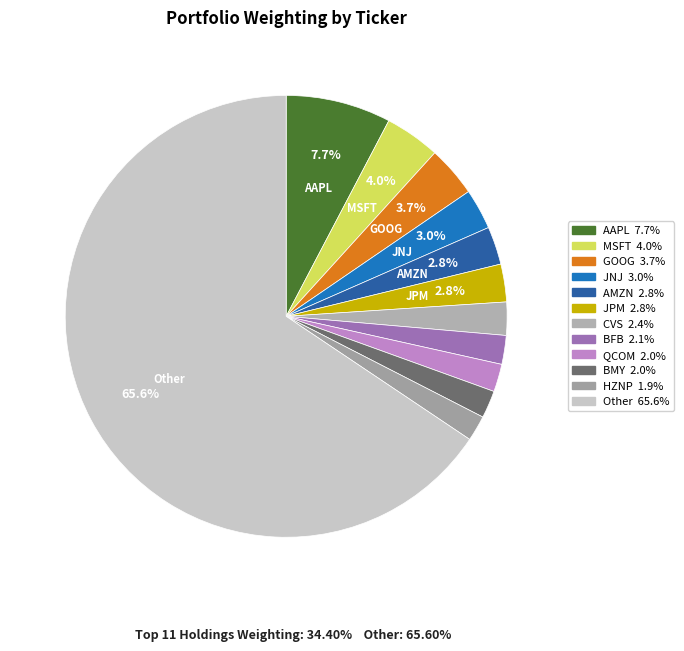

What is the largest slice in the pie chart?

Other